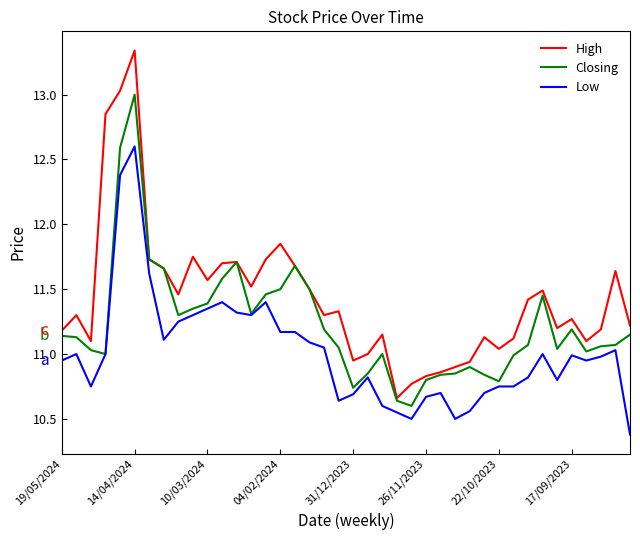

Which series has the largest total across all categories?

High